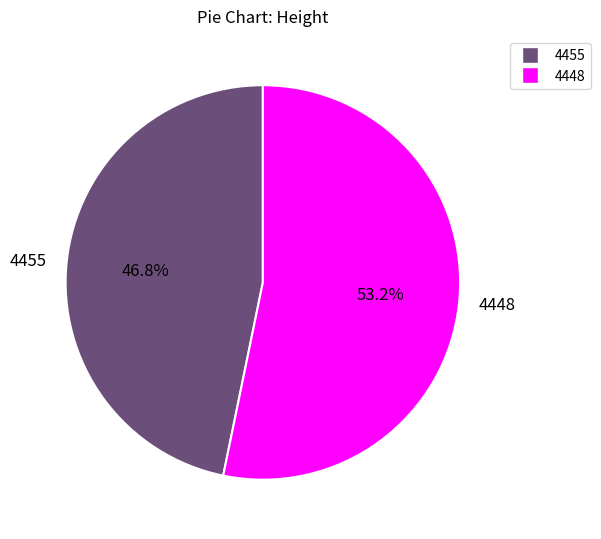

The 4455 slice represents 47% of the pie. True or false?

True